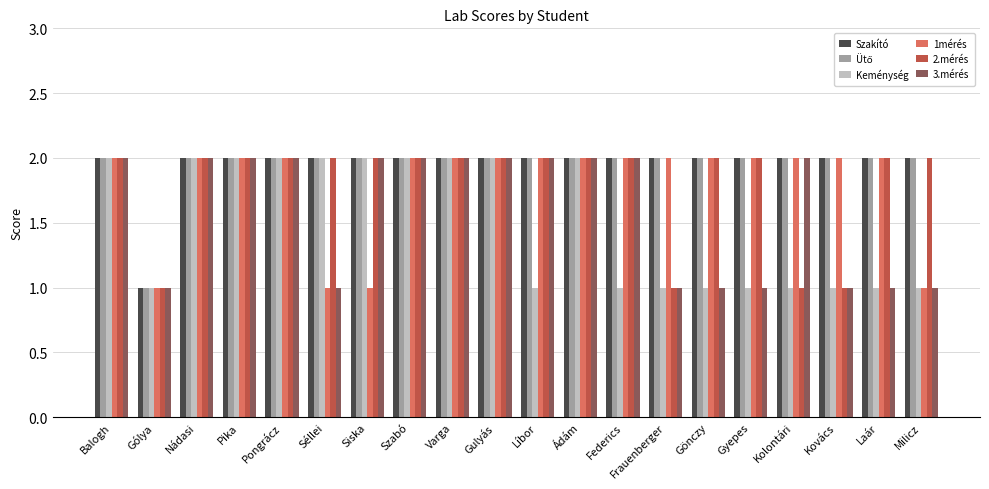

The 2.mérés series shows 3 at Szabó. True or false?

False